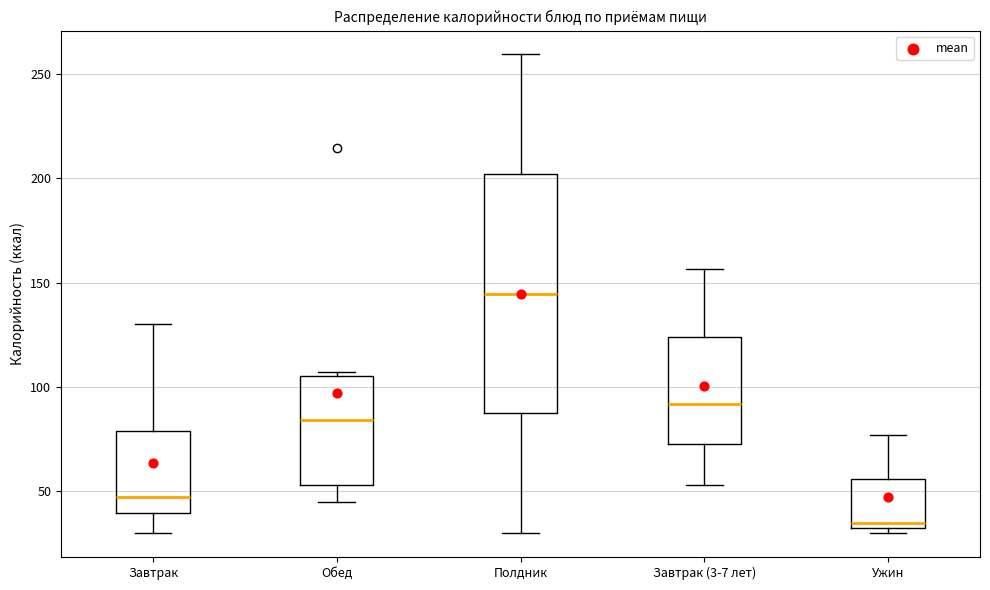

Reading left to right, read every box against the y-axis: the position of its median line, the range the box covers, and the ends of its whiskers. The values are not printed on the chart, so give them approximately, as read against the axis.

Завтрак: median 45, box 40 to 80, whiskers 30 to 130
Обед: median 85, box 55 to 105, whiskers 45 to 105 (just above the box's upper edge)
Полдник: median 145, box 85 to 200, whiskers 30 to 260
Завтрак (3-7 лет): median 90, box 70 to 125, whiskers 55 to 155
Ужин: median 35, box 30 to 55, whiskers 30 (just below the box's lower edge) to 75